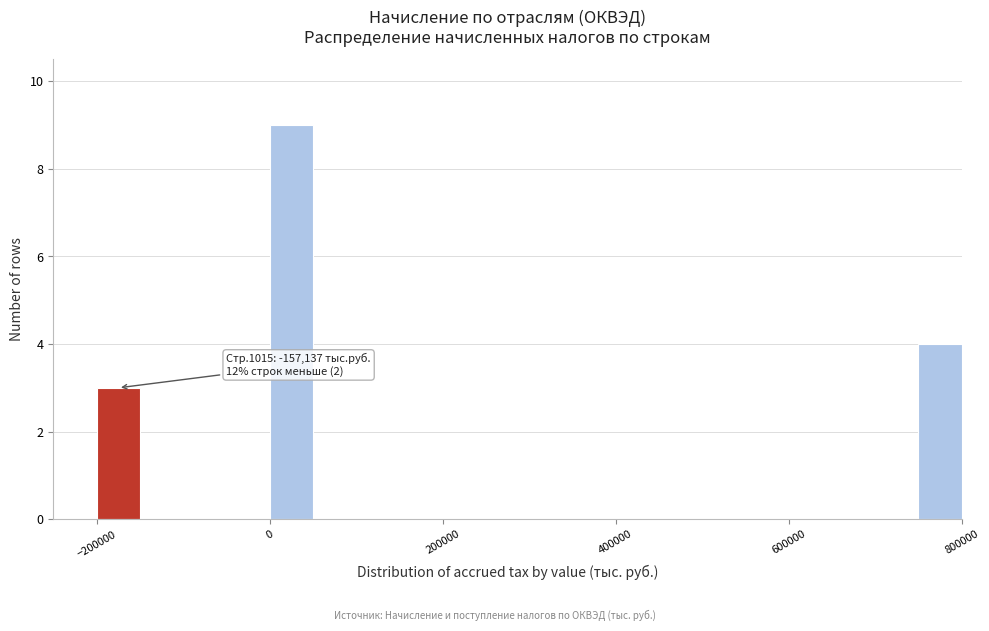

Around what value on the x-axis is the tallest bar? Give the approximate position of its centre, as read against the axis.

20000